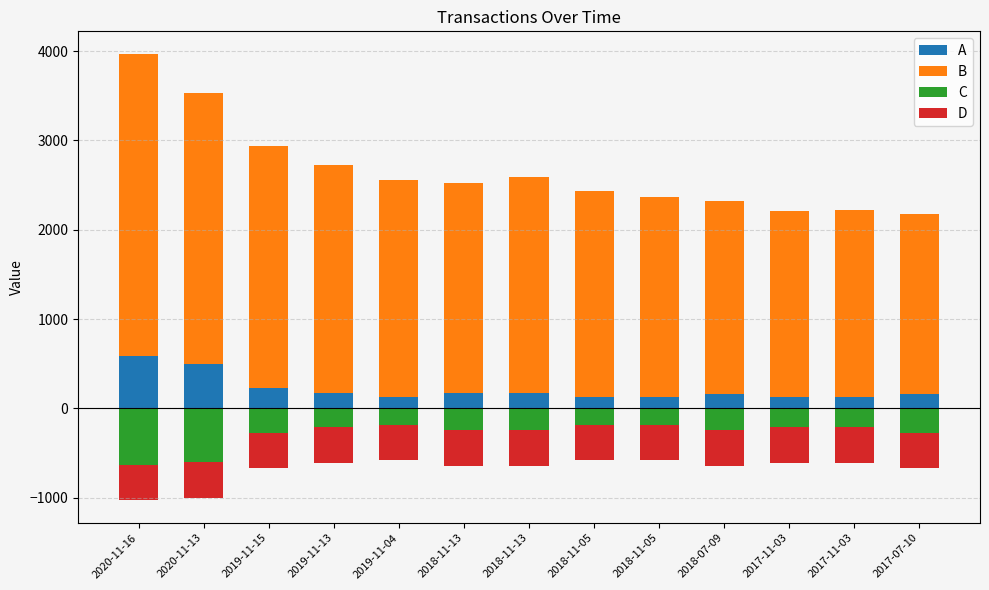

What are all the series names shown in the legend?

A, B, C, D